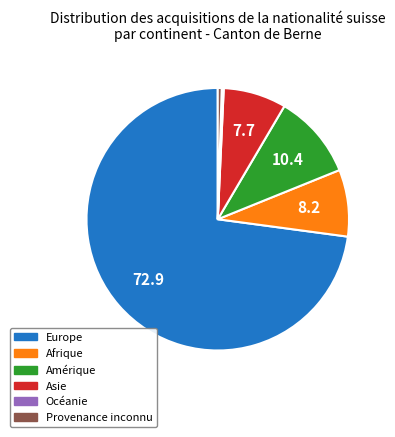

Combined, do Amérique and Asie account for over 50%?

No